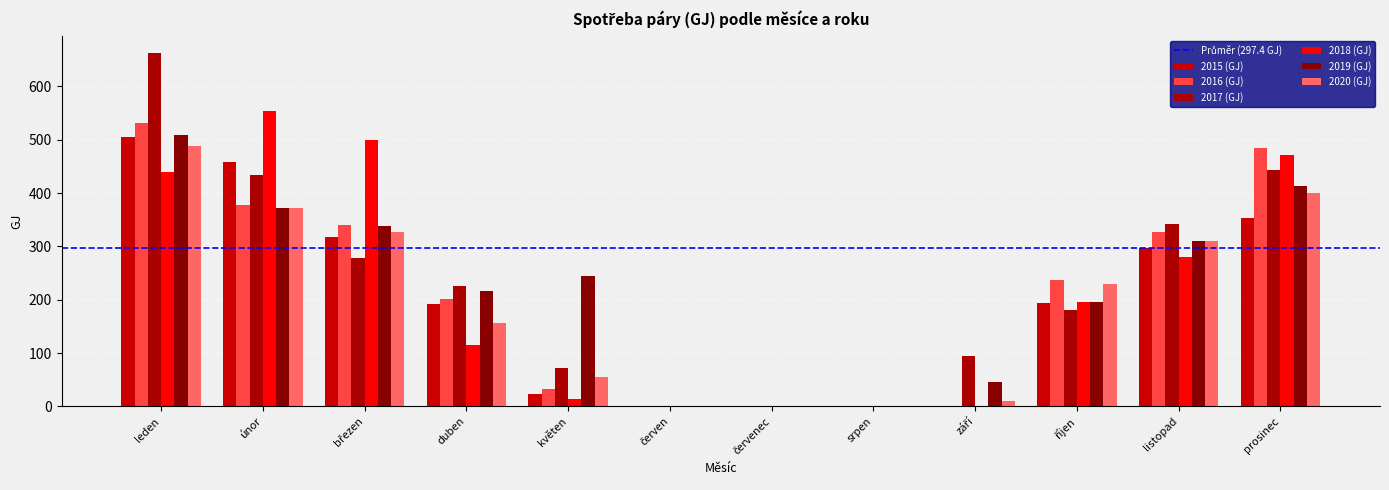

What is the difference between the maximum and second lowest values in the 2016 (GJ) series?

531.5